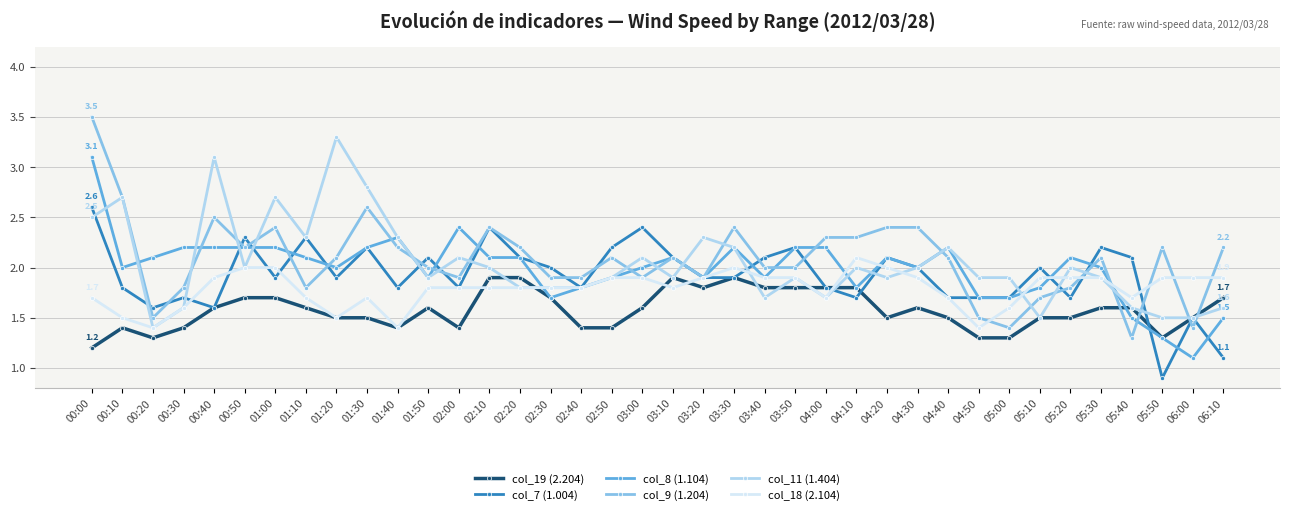

Reading left to right, list all the values displayed in this chart.

col_19 (2.204): 00:00=1.2	00:10=1.4	00:20=1.3	00:30=1.4	00:40=1.6	00:50=1.7	01:00=1.7	01:10=1.6	01:20=1.5	01:30=1.5	01:40=1.4	01:50=1.6	02:00=1.4	02:10=1.9	02:20=1.9	02:30=1.7	02:40=1.4	02:50=1.4	03:00=1.6	03:10=1.9	03:20=1.8	03:30=1.9	03:40=1.8	03:50=1.8	04:00=1.8	04:10=1.8	04:20=1.5	04:30=1.6	04:40=1.5	04:50=1.3	05:00=1.3	05:10=1.5	05:20=1.5	05:30=1.6	05:40=1.6	05:50=1.3	06:00=1.5	06:10=1.7
col_7 (1.004): 00:00=2.6	00:10=1.8	00:20=1.6	00:30=1.7	00:40=1.6	00:50=2.3	01:00=1.9	01:10=2.3	01:20=1.9	01:30=2.2	01:40=1.8	01:50=2.1	02:00=1.8	02:10=2.4	02:20=2.1	02:30=2.0	02:40=1.8	02:50=2.2	03:00=2.4	03:10=2.1	03:20=1.9	03:30=1.9	03:40=2.1	03:50=2.2	04:00=1.8	04:10=1.7	04:20=2.1	04:30=2.0	04:40=1.7	04:50=1.7	05:00=1.7	05:10=2.0	05:20=1.7	05:30=2.2	05:40=2.1	05:50=0.9	06:00=1.5	06:10=1.1
col_8 (1.104): 00:00=3.1	00:10=2.0	00:20=2.1	00:30=2.2	00:40=2.2	00:50=2.2	01:00=2.2	01:10=2.1	01:20=2.0	01:30=2.2	01:40=2.3	01:50=1.9	02:00=2.4	02:10=2.1	02:20=2.1	02:30=1.7	02:40=1.8	02:50=1.9	03:00=2.0	03:10=2.1	03:20=1.9	03:30=2.2	03:40=1.9	03:50=2.2	04:00=2.2	04:10=1.8	04:20=2.1	04:30=2.0	04:40=2.2	04:50=1.7	05:00=1.7	05:10=1.8	05:20=2.1	05:30=2.0	05:40=1.5	05:50=1.3	06:00=1.1	06:10=1.5
col_9 (1.204): 00:00=3.5	00:10=2.7	00:20=1.5	00:30=1.8	00:40=2.5	00:50=2.2	01:00=2.4	01:10=1.8	01:20=2.1	01:30=2.6	01:40=2.2	01:50=2.0	02:00=1.9	02:10=2.4	02:20=2.2	02:30=1.9	02:40=1.9	02:50=2.1	03:00=1.9	03:10=2.1	03:20=1.9	03:30=2.4	03:40=2.0	03:50=2.0	04:00=2.3	04:10=2.3	04:20=2.4	04:30=2.4	04:40=2.1	04:50=1.5	05:00=1.4	05:10=1.7	05:20=1.8	05:30=2.1	05:40=1.3	05:50=2.2	06:00=1.4	06:10=2.2
col_11 (1.404): 00:00=2.5	00:10=2.7	00:20=1.4	00:30=1.6	00:40=3.1	00:50=2.0	01:00=2.7	01:10=2.3	01:20=3.3	01:30=2.8	01:40=2.3	01:50=1.9	02:00=2.1	02:10=2.0	02:20=1.8	02:30=1.8	02:40=1.8	02:50=1.9	03:00=2.1	03:10=1.9	03:20=2.3	03:30=2.2	03:40=1.7	03:50=1.9	04:00=1.7	04:10=2.0	04:20=1.9	04:30=2.0	04:40=2.2	04:50=1.9	05:00=1.9	05:10=1.5	05:20=2.0	05:30=1.9	05:40=1.6	05:50=1.5	06:00=1.5	06:10=1.6
col_18 (2.104): 00:00=1.7	00:10=1.5	00:20=1.4	00:30=1.6	00:40=1.9	00:50=2.0	01:00=2.0	01:10=1.7	01:20=1.5	01:30=1.7	01:40=1.4	01:50=1.8	02:00=1.8	02:10=1.8	02:20=1.8	02:30=1.8	02:40=1.8	02:50=1.9	03:00=1.9	03:10=1.8	03:20=1.9	03:30=2.0	03:40=1.9	03:50=1.9	04:00=1.7	04:10=2.1	04:20=2.0	04:30=1.9	04:40=1.7	04:50=1.4	05:00=1.6	05:10=1.9	05:20=1.9	05:30=1.9	05:40=1.7	05:50=1.9	06:00=1.9	06:10=1.9